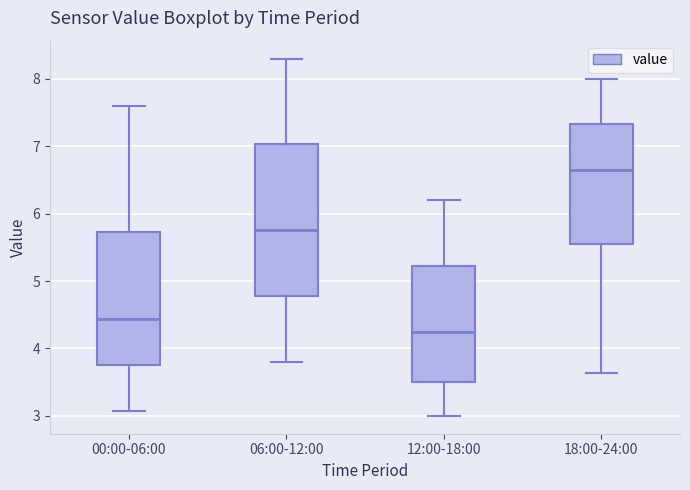

Where does the lower whisker of the box for 00:00-06:00 end on the y-axis? The values are not printed on the chart, so give them approximately, as read against the axis.

3.1